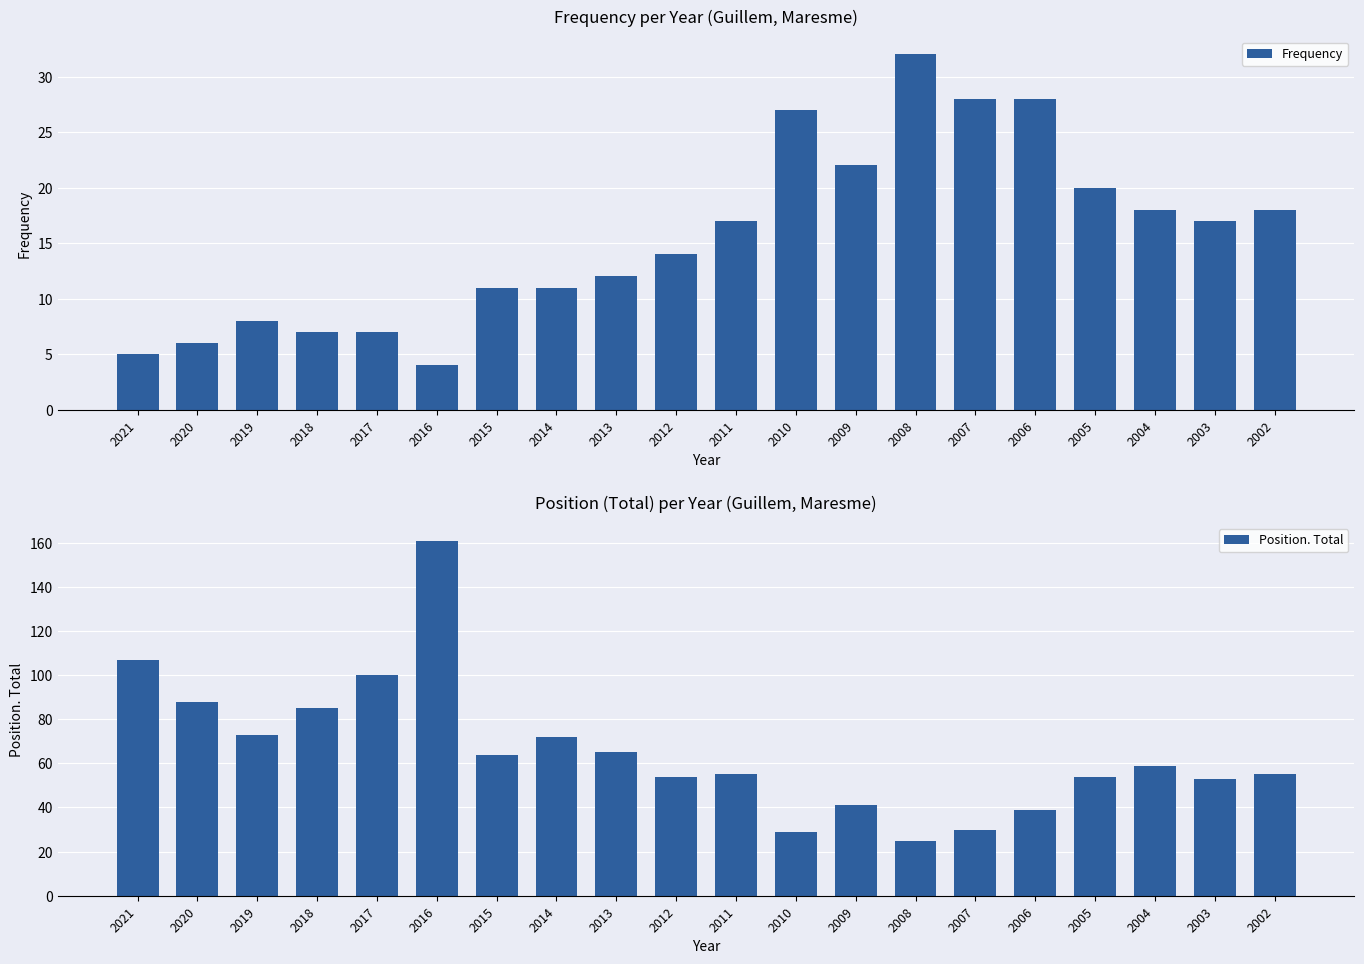

Read the Position. Total value at 2021, to the nearest 10.

110